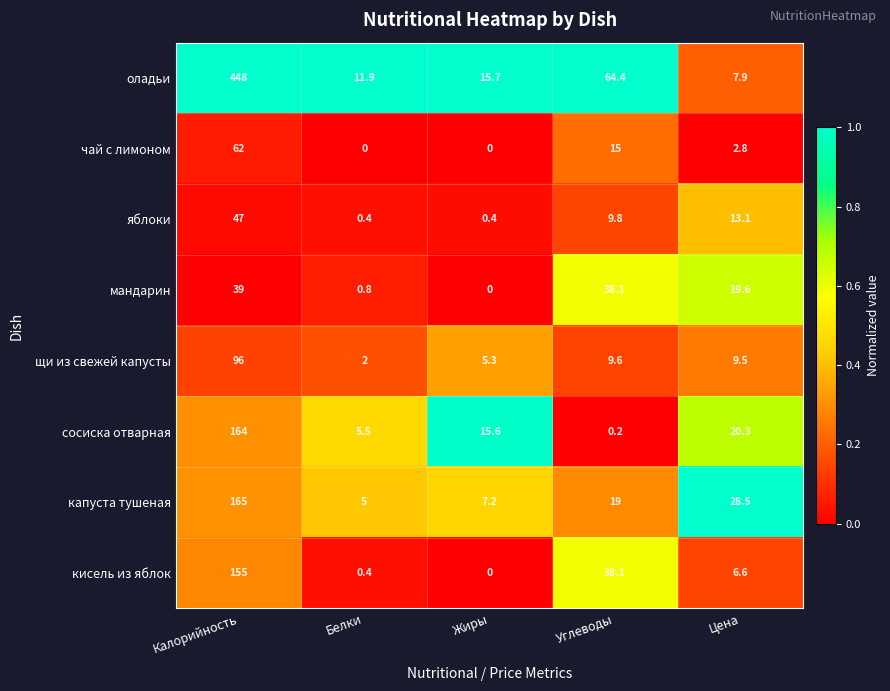

Count the number of data series in this chart.

8